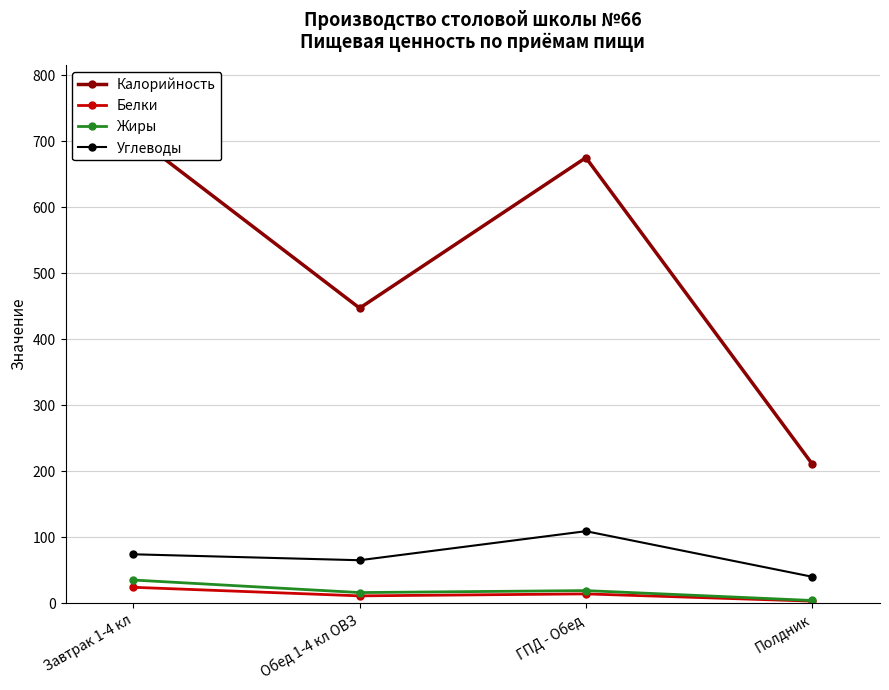

What position from the right is Завтрак 1-4 кл?

4